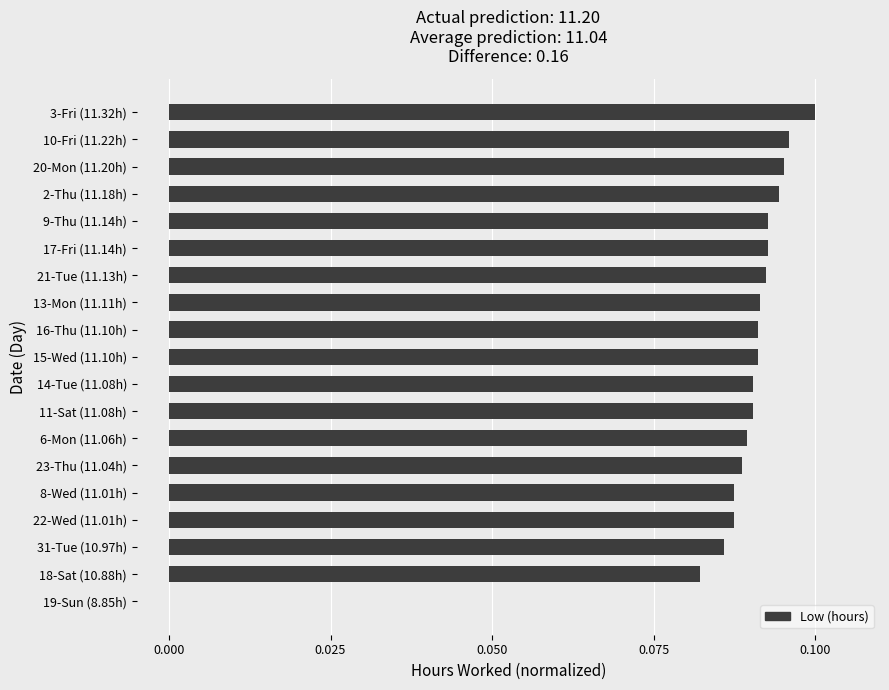

What is the sum of all values?

1.6